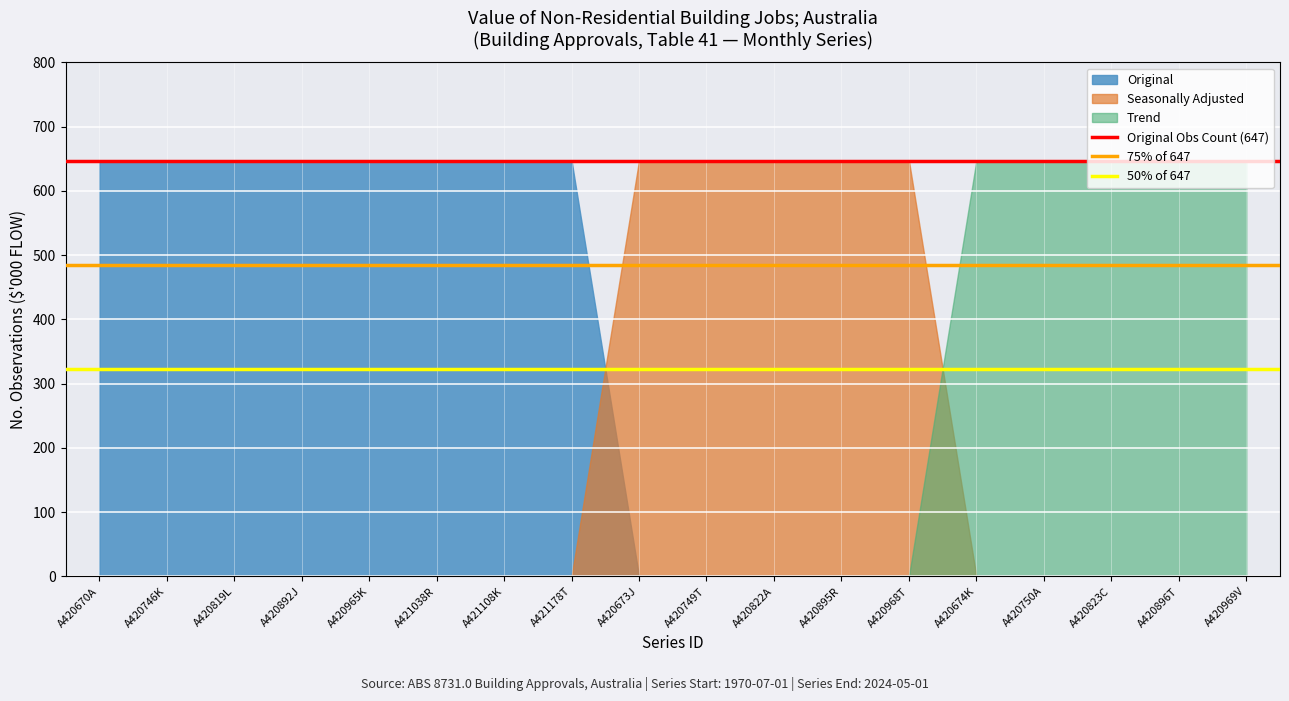

True or false: 50% of 647 has a value of 323.5 at A420670A.

True